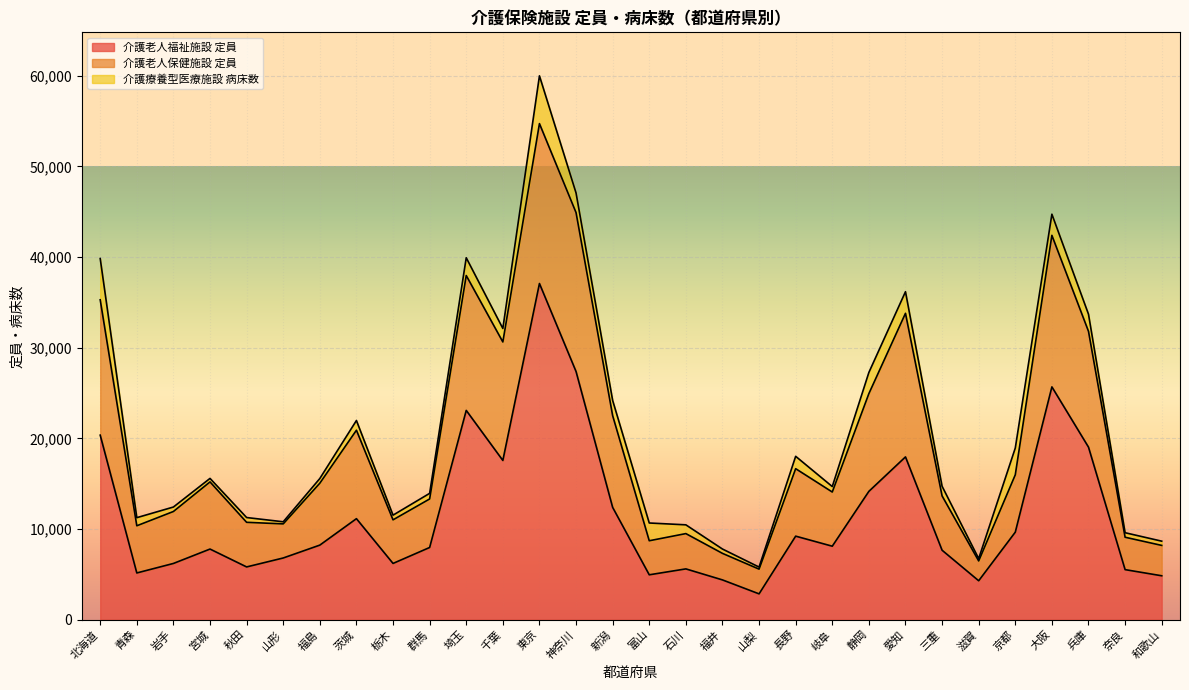

Reading right to left, list all the values displayed in this chart.

介護老人福祉施設_定員: 4836	5513	19025	25671	9646	4286	7653	17948	14148	8098	9206	2840	4379	5595	4943	12378	27366	37075	17557	23076	7956	6197	11134	8218	6798	5811	7783	6194	5146	20346
介護老人保健施設_定員: 3349	3573	12775	16715	6328	2186	5994	15839	10781	5976	7442	2727	2927	3893	3755	10120	17532	17637	13070	14879	5352	4809	9756	6829	3761	4921	7407	5732	5204	14931
介護療養型医療施設_病床数: 468	498	1888	2333	2955	257	1063	2383	2336	602	1365	227	479	967	1959	1675	2165	5270	1486	1961	620	516	1073	517	232	527	386	493	895	4552